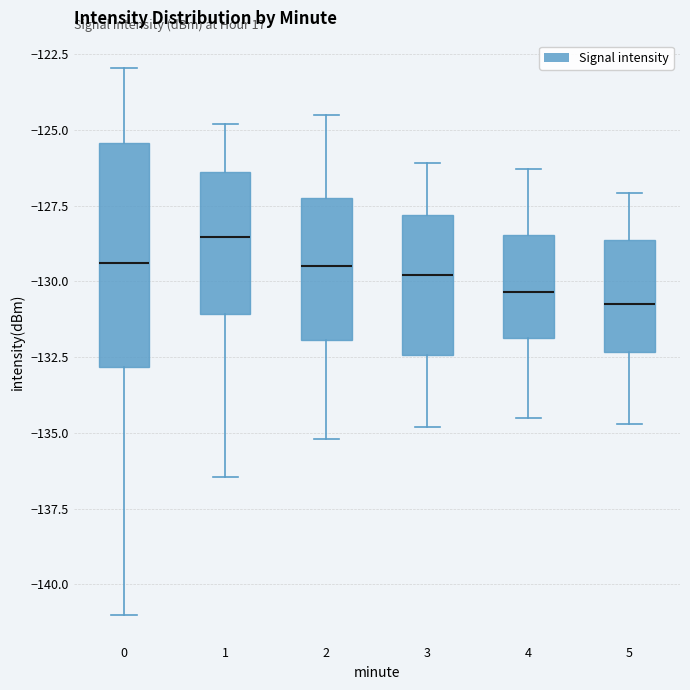

Reading left to right, read every box against the y-axis: the position of its median line, the range the box covers, and the ends of its whiskers. The values are not printed on the chart, so give them approximately, as read against the axis.

0: median -129.5, box -133.0 to -125.5, whiskers -141.0 to -123.0
1: median -128.5, box -131.0 to -126.5, whiskers -136.5 to -125.0
2: median -129.5, box -132.0 to -127.0, whiskers -135.0 to -124.5
3: median -130.0, box -132.5 to -128.0, whiskers -135.0 to -126.0
4: median -130.5, box -132.0 to -128.5, whiskers -134.5 to -126.5
5: median -130.5, box -132.5 to -128.5, whiskers -134.5 to -127.0